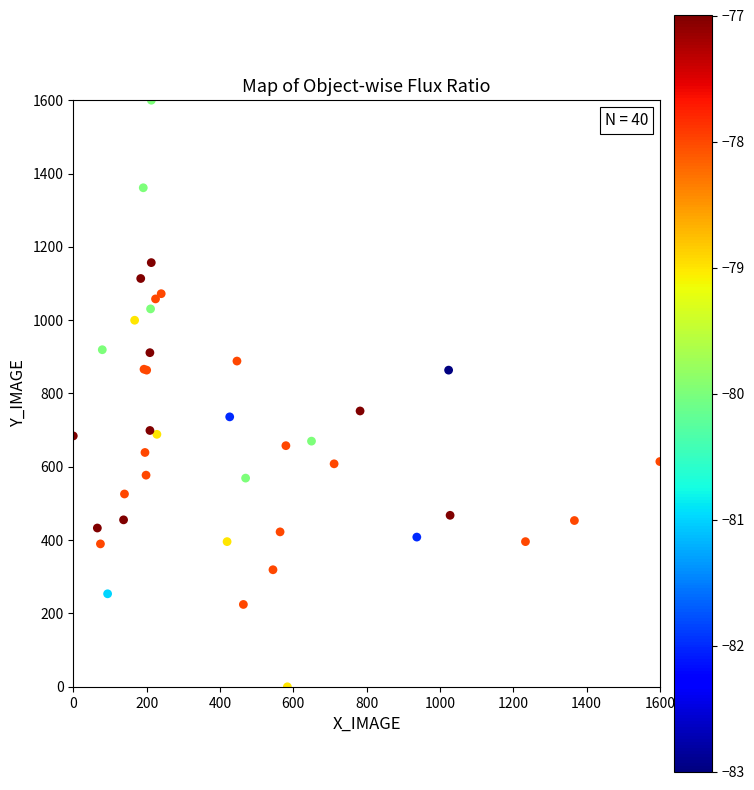

What Y value in the scatter plot is closest to 800?

752.4